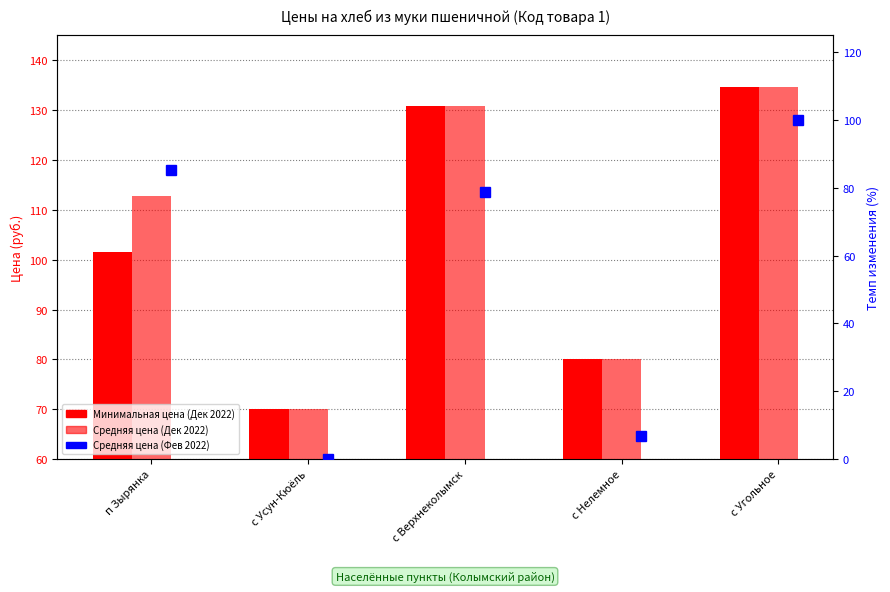

What is the label of the 3rd bar from the left?

с Верхнеколымск